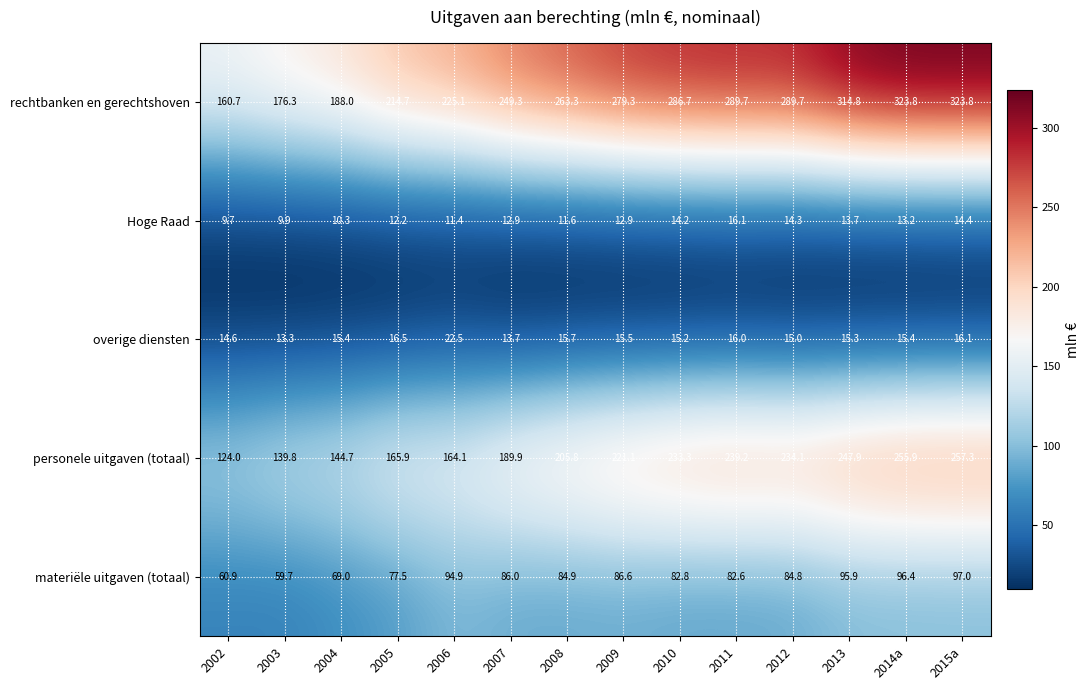

What is the difference between the second highest and second lowest values in the personele uitgaven (totaal) series?

116.1